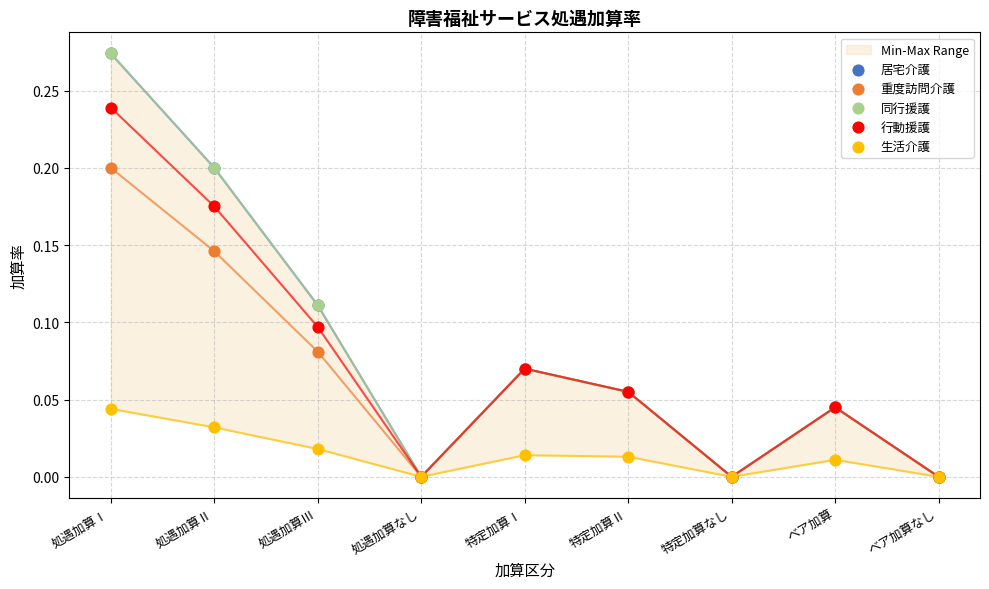

At how many categories does at least one series exceed 0?

6